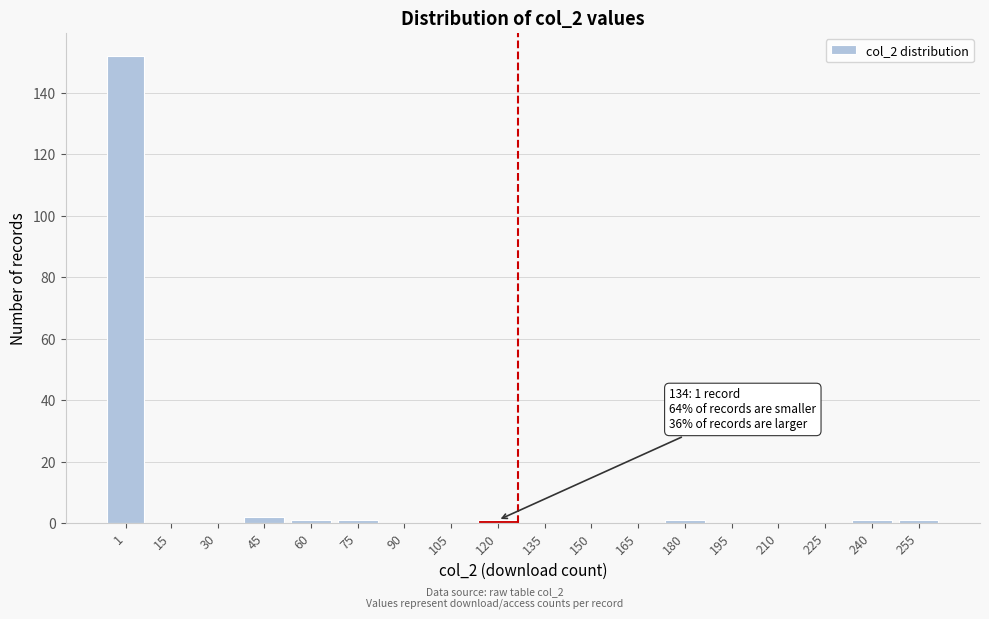

Reading left to right, extract all data points from this chart.

1=152	15=0	30=0	45=2	60=1	75=1	90=0	105=0	120=1	135=0	150=0	165=0	180=1	195=0	210=0	225=0	240=1	255=1